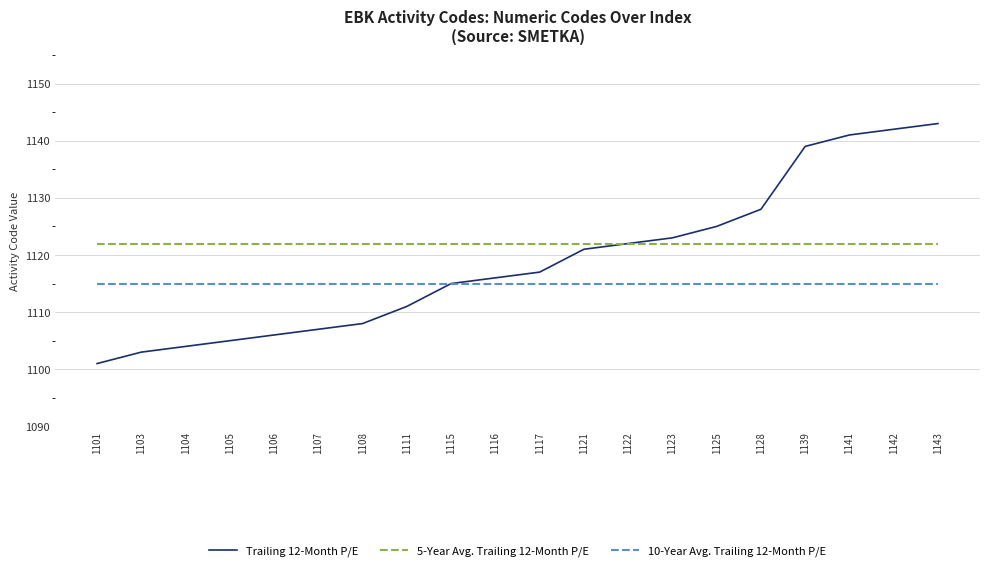

Reading left to right, transcribe all the data shown in this chart.

Trailing 12-Month P/E: 1101=1101	1103=1103	1104=1104	1105=1105	1106=1106	1107=1107	1108=1108	1111=1111	1115=1115	1116=1116	1117=1117	1121=1121	1122=1122	1123=1123	1125=1125	1128=1128	1139=1139	1141=1141	1142=1142	1143=1143
5-Year Avg. Trailing 12-Month P/E: 1101=1122	1103=1122	1104=1122	1105=1122	1106=1122	1107=1122	1108=1122	1111=1122	1115=1122	1116=1122	1117=1122	1121=1122	1122=1122	1123=1122	1125=1122	1128=1122	1139=1122	1141=1122	1142=1122	1143=1122
10-Year Avg. Trailing 12-Month P/E: 1101=1115	1103=1115	1104=1115	1105=1115	1106=1115	1107=1115	1108=1115	1111=1115	1115=1115	1116=1115	1117=1115	1121=1115	1122=1115	1123=1115	1125=1115	1128=1115	1139=1115	1141=1115	1142=1115	1143=1115